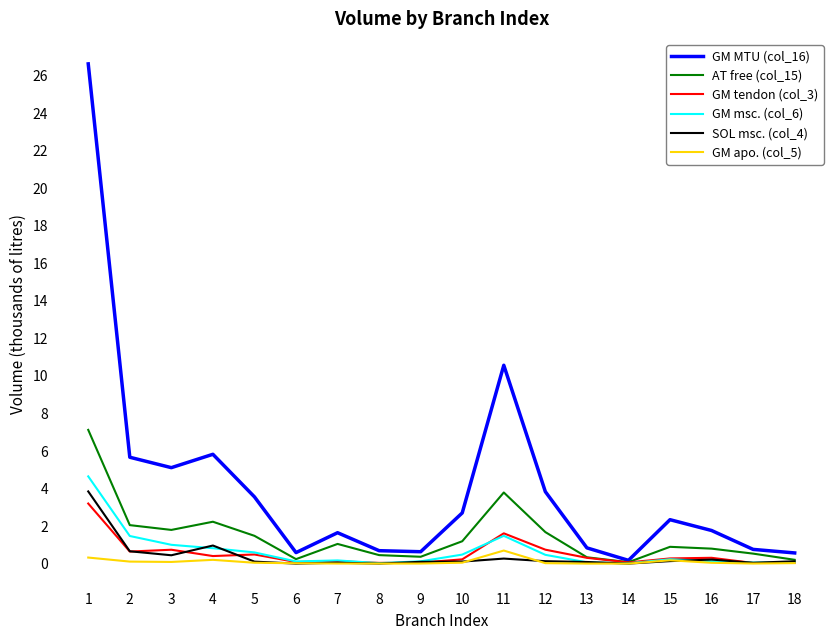

Which series has the largest total across all categories?

GM MTU (col_16)